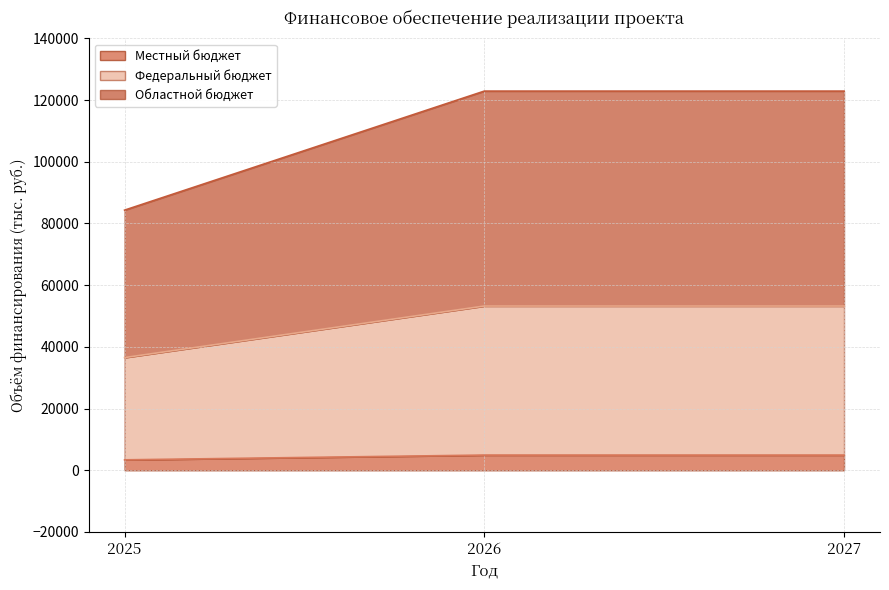

What is the maximum value for Местный бюджет?

4915.7